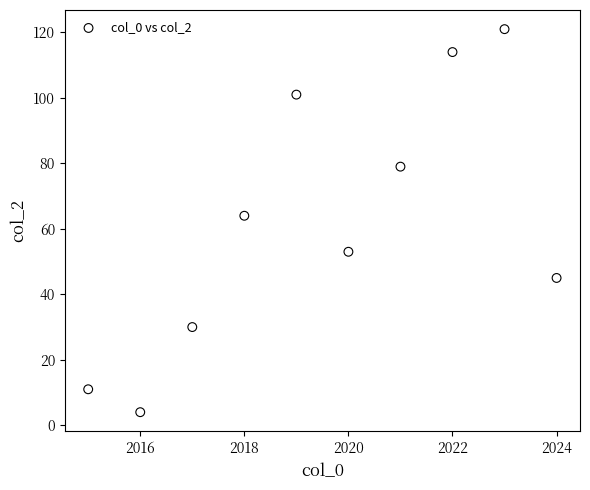

What is the average X value?

2020